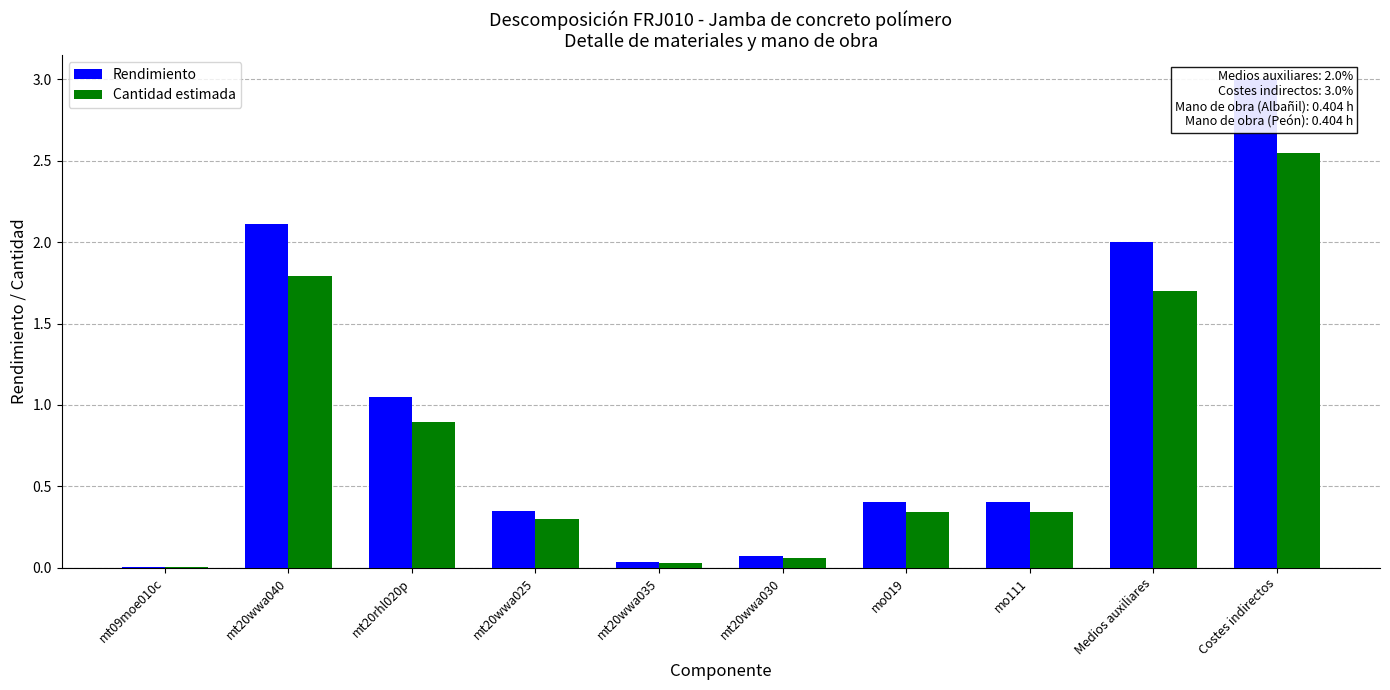

Read the Cantidad estimada value at mo019.

0.3